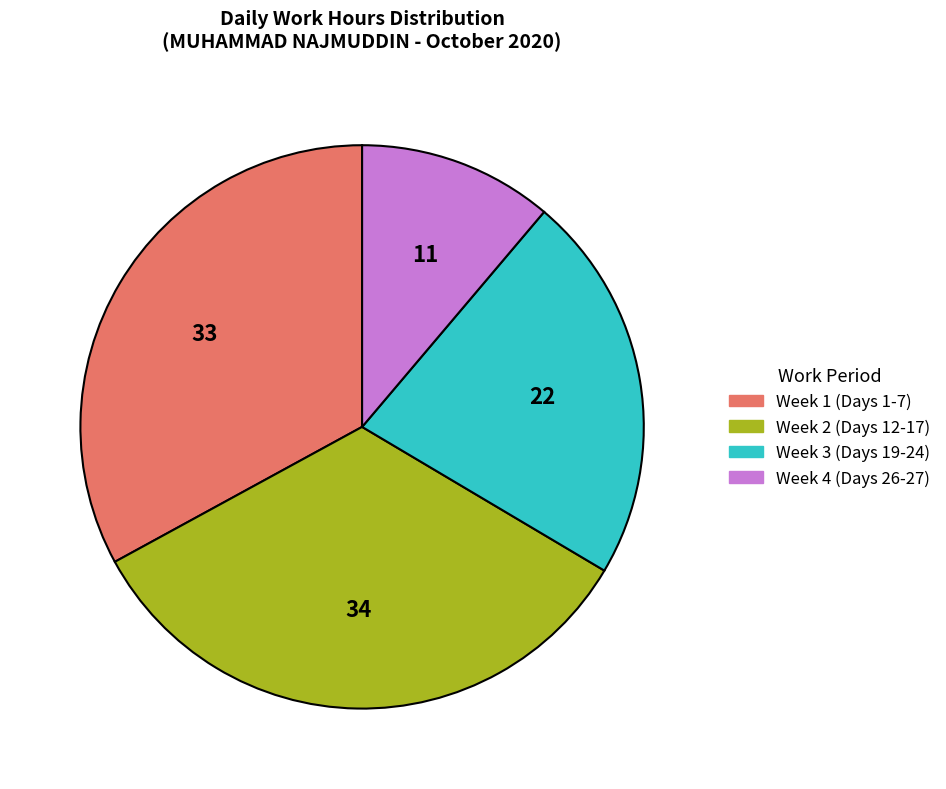

Does any single category account for the majority?

No